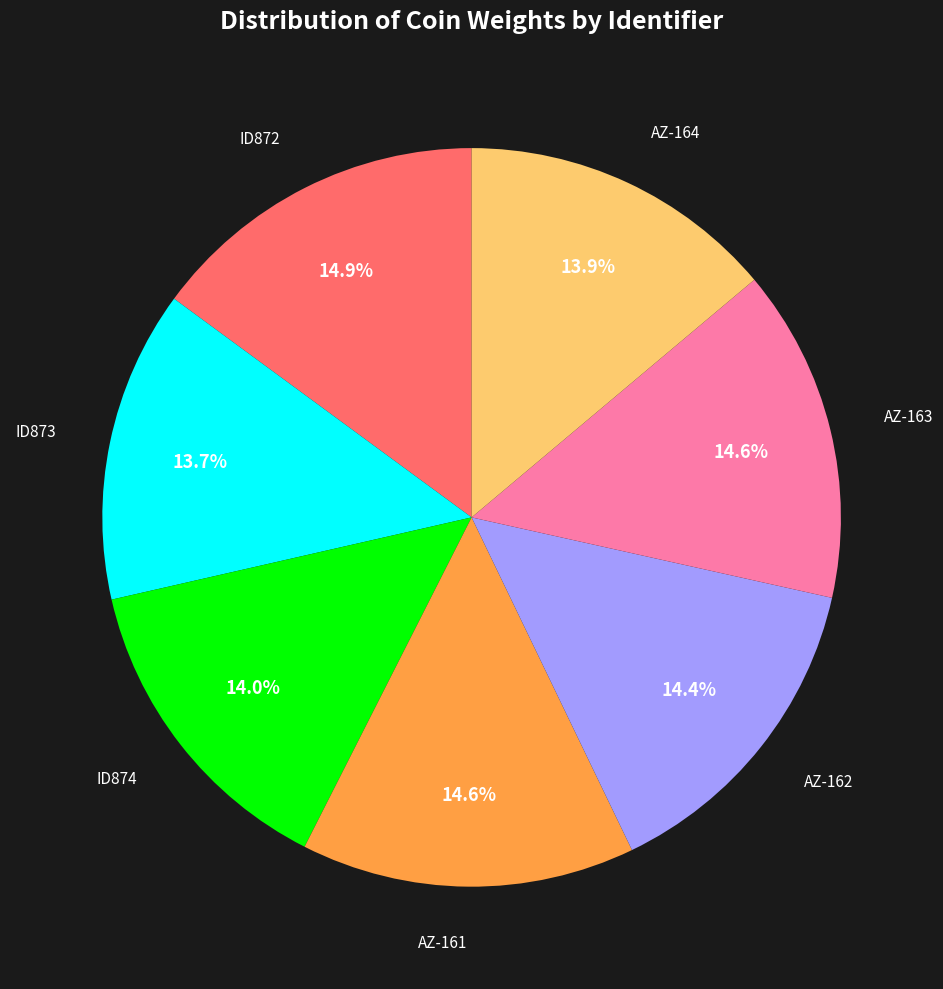

What percentage is the AZ-161 slice, to the nearest percent?

15%